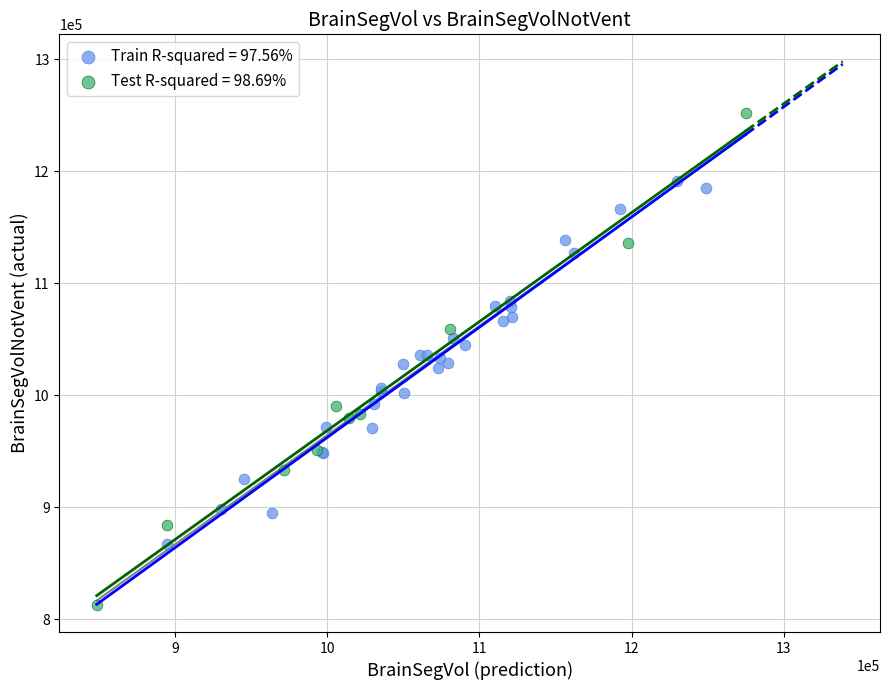

Which series reaches the maximum Y coordinate?

Test R-squared = 98.69%